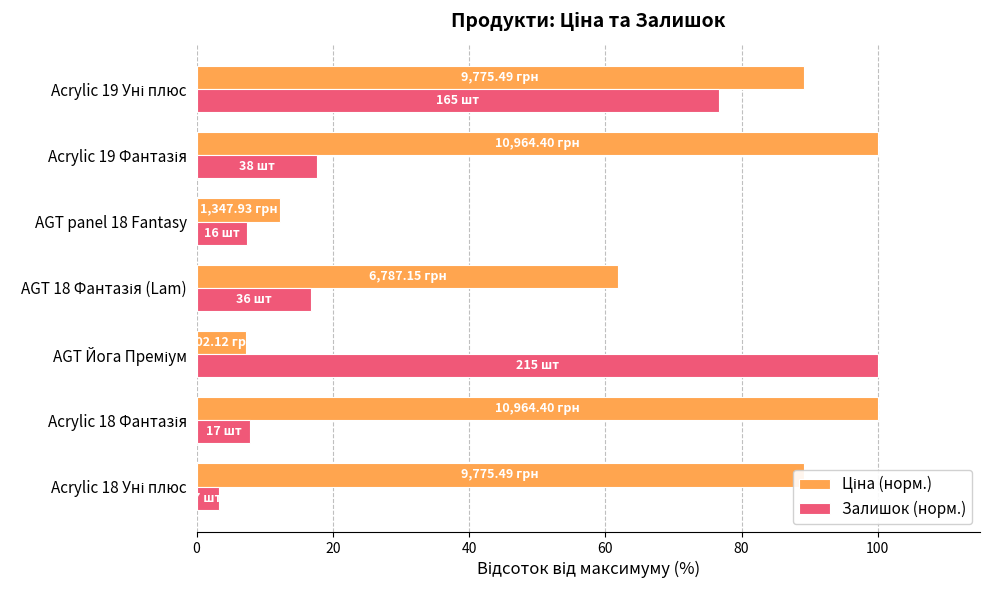

What is the average value of the Залишок (норм.) series?

32.8